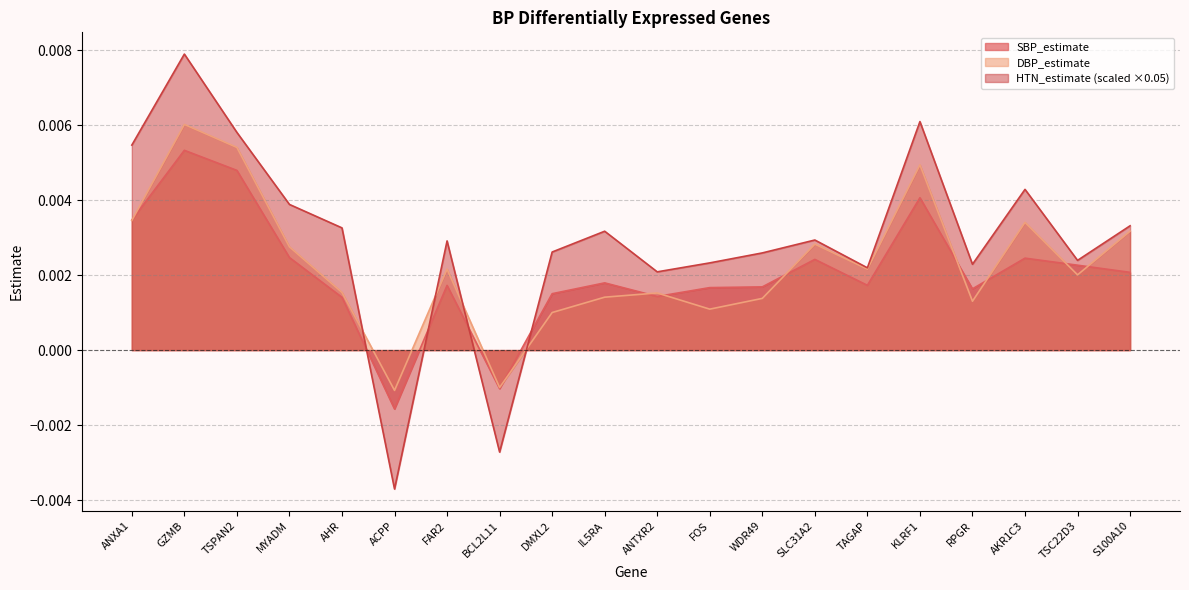

Which series ends up on top after the final intersection of SBP_estimate and HTN_estimate?

HTN_estimate